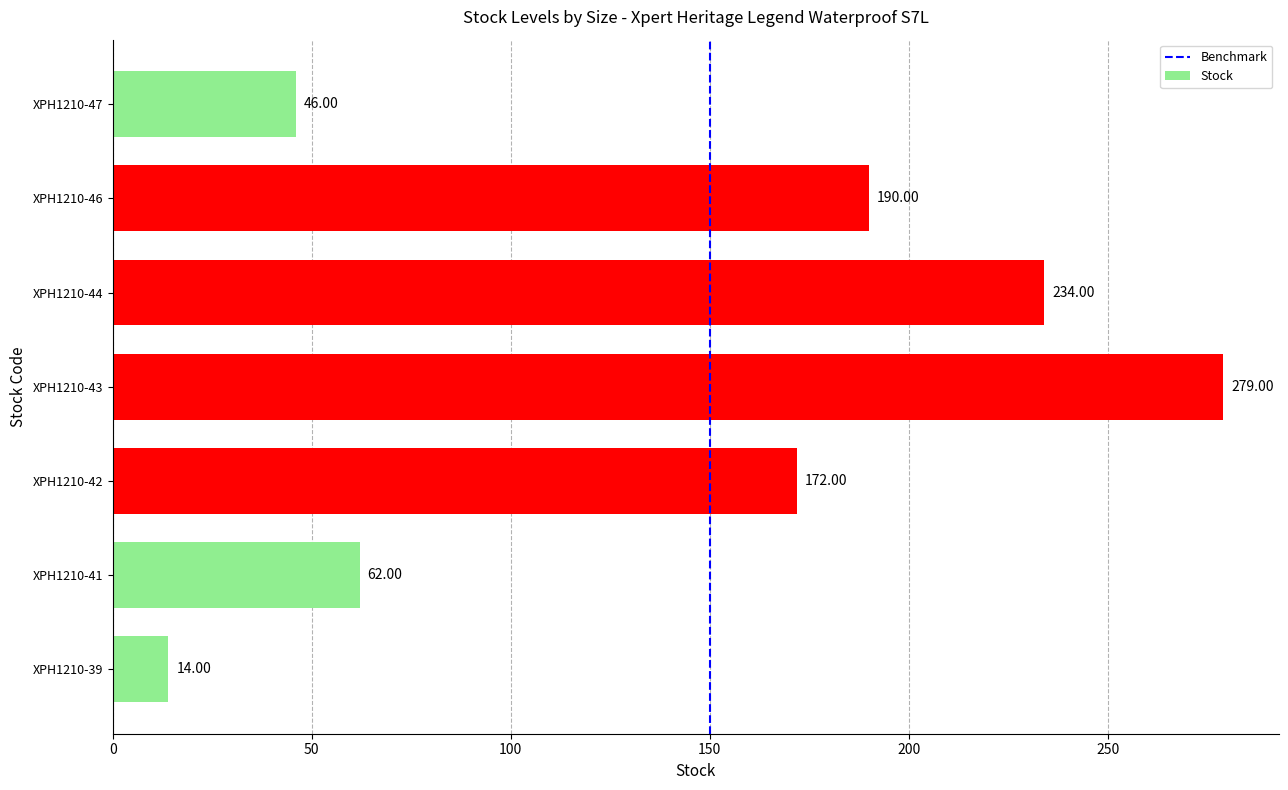

The chart shows a value of 62 at XPH1210-41. True or false?

True